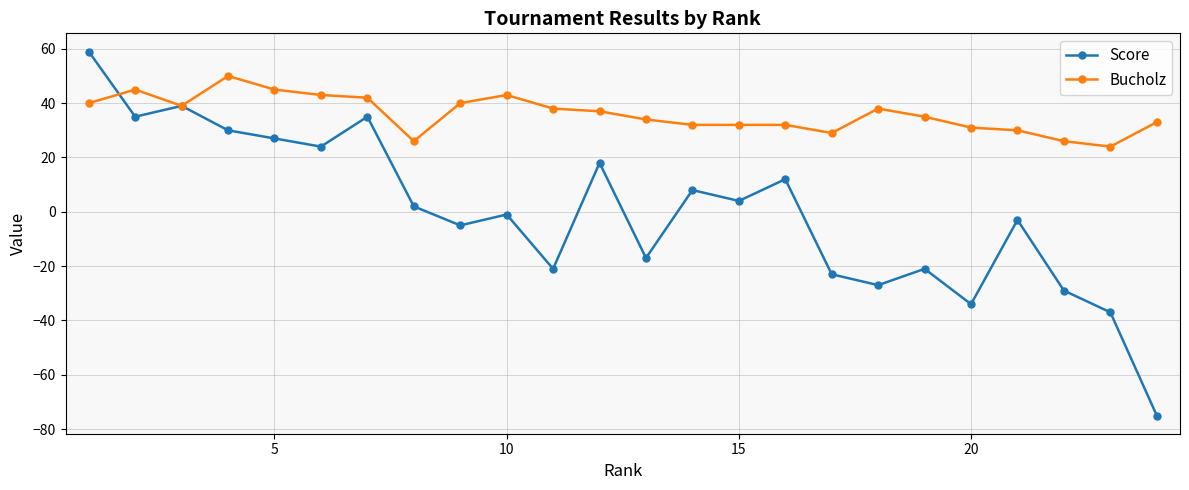

How many interior local peaks does the Score series have?

8